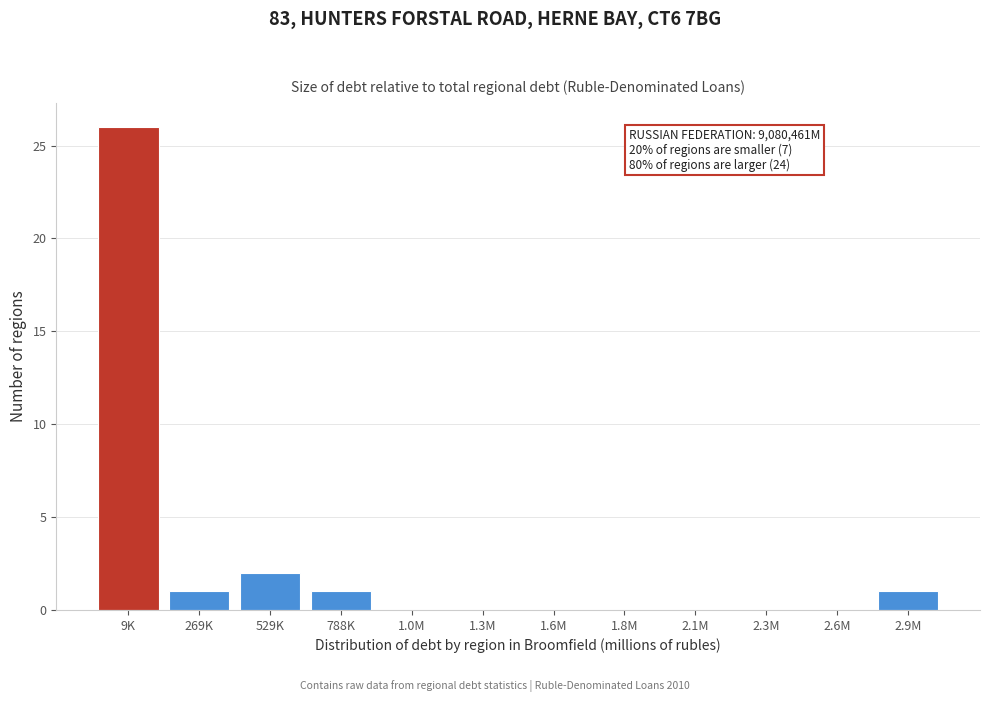

Reading right to left, what are all the values shown in this chart?

2.9M=1	2.6M=0	2.3M=0	2.1M=0	1.8M=0	1.6M=0	1.3M=0	1.0M=0	788K=1	529K=2	269K=1	9K=26